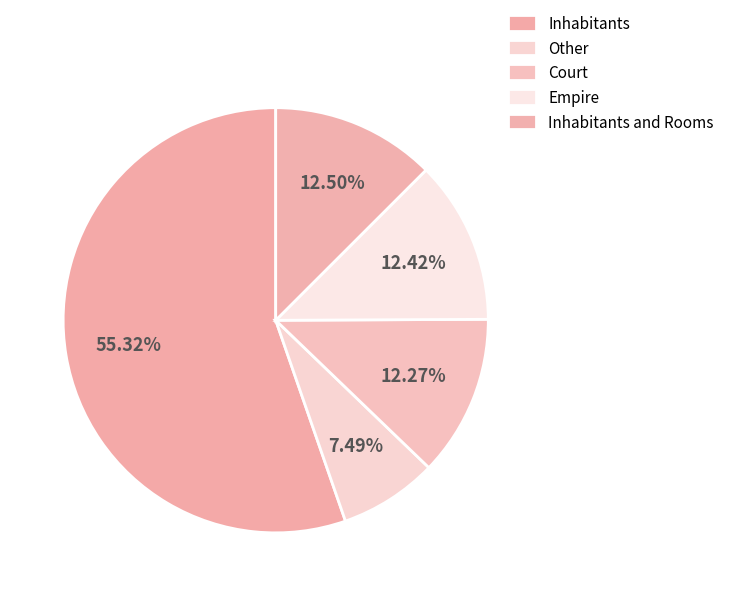

Combined, what portion of the pie is Inhabitants and Rooms and Inhabitants?

67.8%